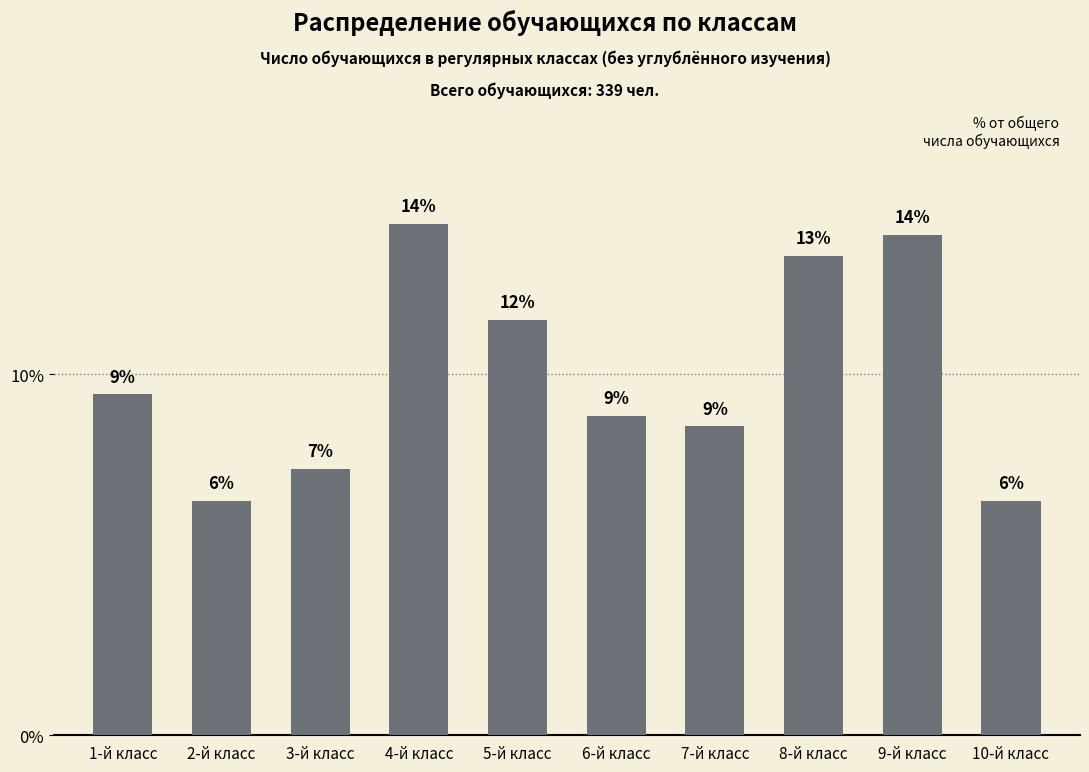

What is the label of the 8th bar from the right?

3-й класс